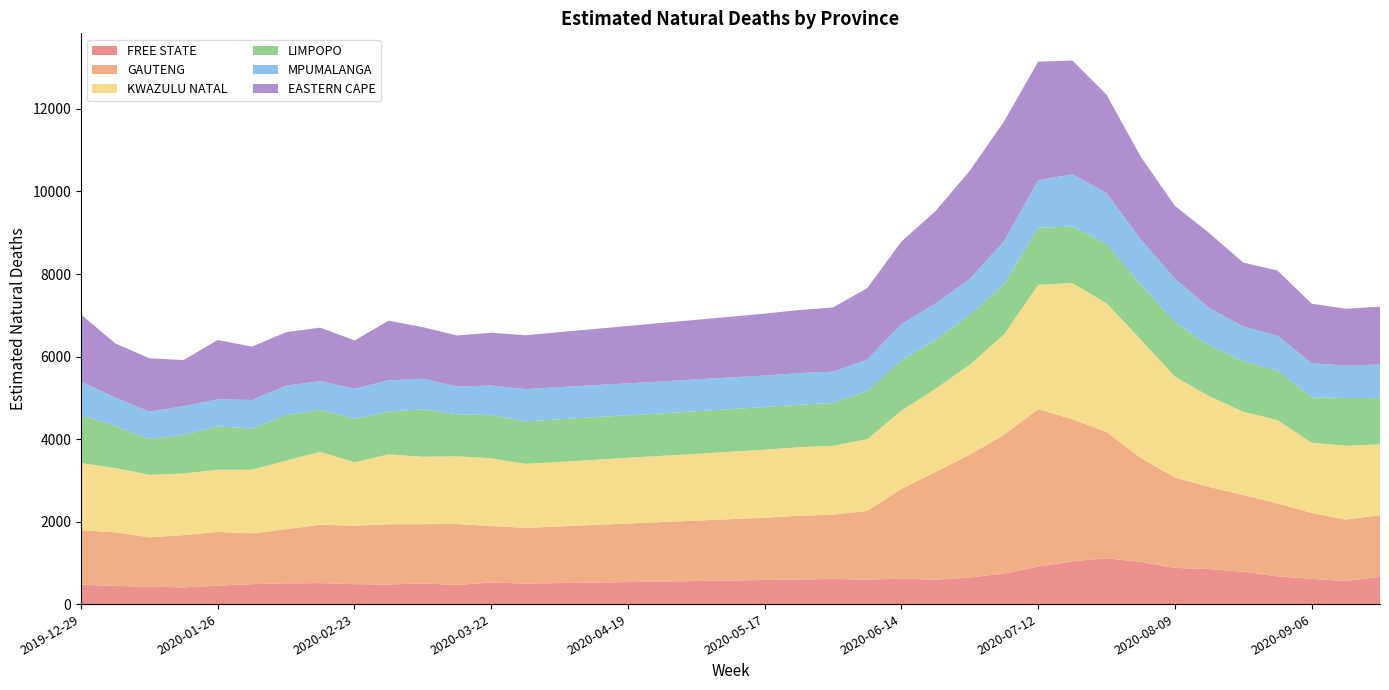

Reading left to right, extract all data points from this chart.

FREE STATE: 470.1	440.3	422.6	404.3	445.6	483.7	502.2	509.2	483.3	475.4	500.9	463.1	523.3	497.0	509.5	521.9	534.3	546.8	559.2	571.6	584.0	596.5	608.9	592.3	616.6	593.6	643.7	739.8	906.3	1037.8	1111.7	1023.4	877.1	849.1	782.1	673.3	611.3	559.8	659.8
GAUTENG: 1319.9	1299.9	1195.4	1267.3	1302.8	1231.9	1311.0	1415.5	1415.8	1460.5	1436.7	1477.6	1369.6	1350.1	1373.0	1395.8	1418.7	1441.6	1464.5	1487.4	1510.3	1545.1	1556.1	1666.7	2175.0	2610.8	2977.9	3364.0	3819.0	3443.3	3059.8	2519.5	2192.3	1991.2	1862.8	1766.5	1599.0	1489.7	1496.8
KWAZULU NATAL: 1627.8	1557.2	1515.6	1493.5	1507.6	1541.4	1665.3	1763.7	1539.5	1692.6	1633.3	1641.3	1640.8	1550.9	1564.6	1578.3	1591.9	1605.6	1619.3	1632.9	1646.6	1660.3	1673.9	1736.9	1899.5	2014.8	2181.7	2432.1	3011.0	3302.3	3119.8	2869.9	2445.6	2199.5	2017.2	2021.0	1702.1	1787.5	1716.7
LIMPOPO: 1161.5	1017.1	870.1	934.3	1050.7	993.4	1104.2	1019.7	1047.6	1035.4	1147.8	1019.8	1050.3	1030.4	1030.9	1031.3	1031.7	1032.2	1032.6	1033.0	1033.4	1033.9	1034.3	1166.7	1213.7	1192.6	1200.6	1220.9	1385.0	1365.7	1439.5	1326.5	1317.2	1229.4	1224.2	1194.4	1102.6	1158.0	1117.5
MPUMALANGA: 813.7	691.0	657.9	698.8	653.8	696.0	709.6	697.4	732.7	758.5	743.6	671.1	714.3	782.2	779.7	777.2	774.7	772.2	769.7	767.2	764.7	762.2	759.7	764.0	883.6	875.3	877.2	1037.6	1149.3	1269.9	1229.5	1105.5	1055.6	906.5	846.2	847.2	824.8	782.1	816.9
EASTERN CAPE: 1625.7	1313.5	1295.6	1115.9	1440.5	1293.0	1297.7	1295.0	1171.0	1446.4	1247.7	1237.1	1278.2	1305.2	1333.2	1361.1	1389.0	1417.0	1444.9	1472.9	1500.8	1528.7	1556.7	1730.9	1999.4	2240.0	2621.8	2900.8	2875.1	2755.4	2386.9	1999.6	1765.3	1819.5	1544.3	1582.7	1442.6	1381.2	1400.1